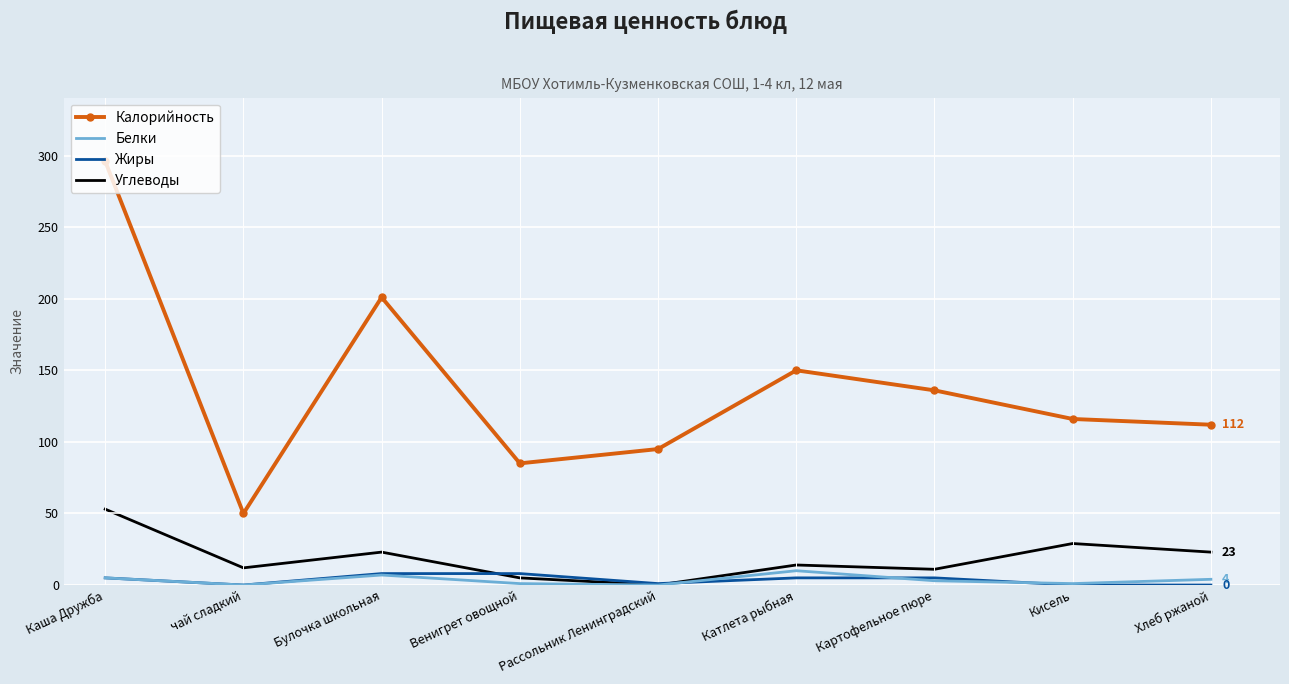

What is the maximum value for Жиры?

8